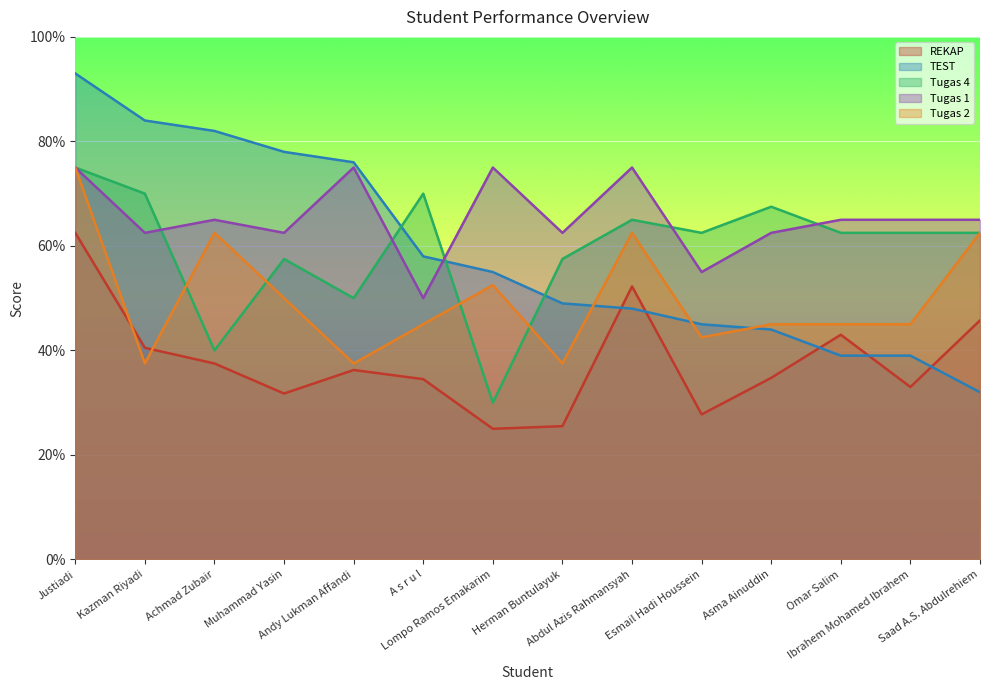

What is the sum of the Tugas 1 values at Achmad Zubair and Herman Buntulayuk?

127.5